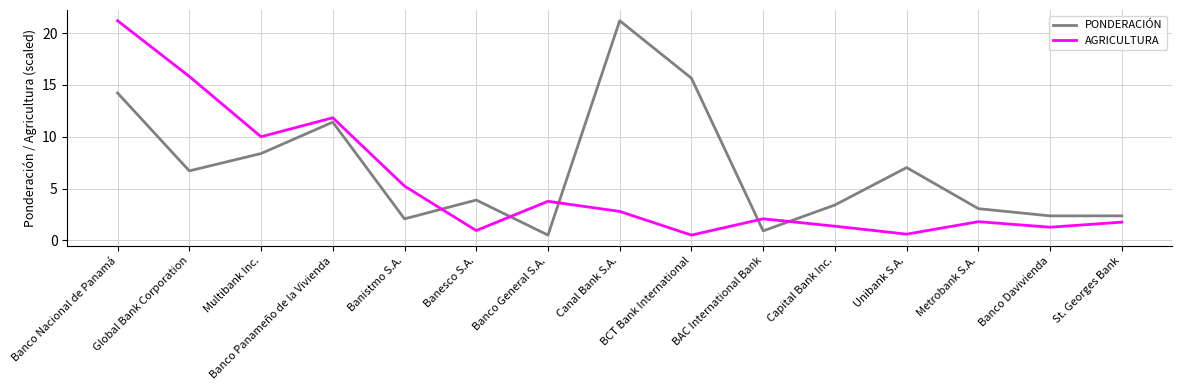

At which category is the sum across all series the highest?

Banco Nacional de Panamá